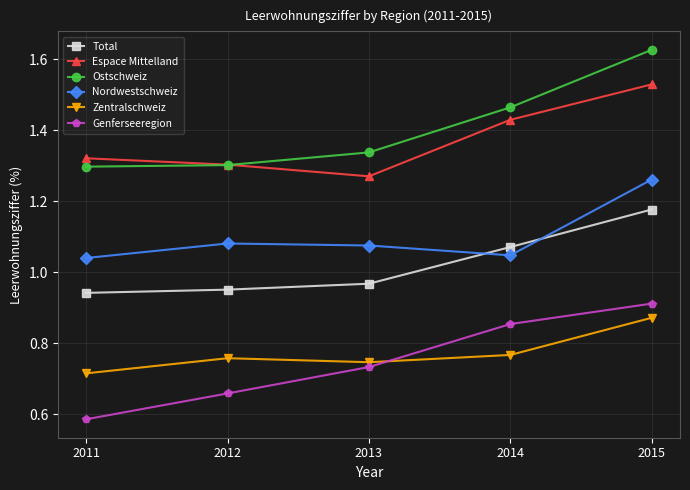

At which category is the sum across all series the highest?

2015